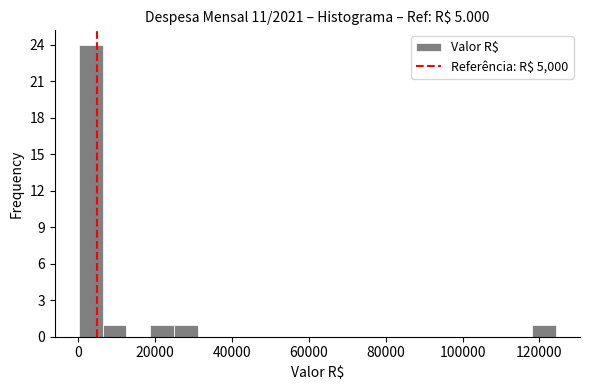

Around what value on the x-axis is the tallest bar? Give the approximate position of its centre, as read against the axis.

4000